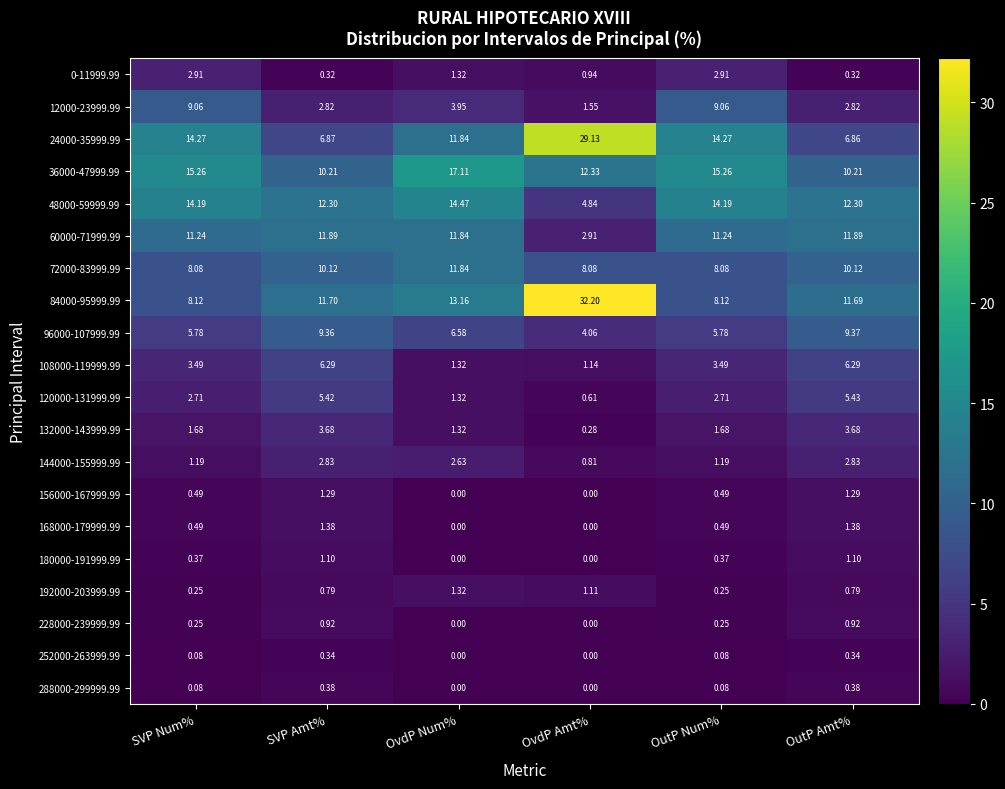

Is the value of 132000-143999.99 at OutP Amt% greater than the value of 96000-107999.99 at SVP Amt%?

No